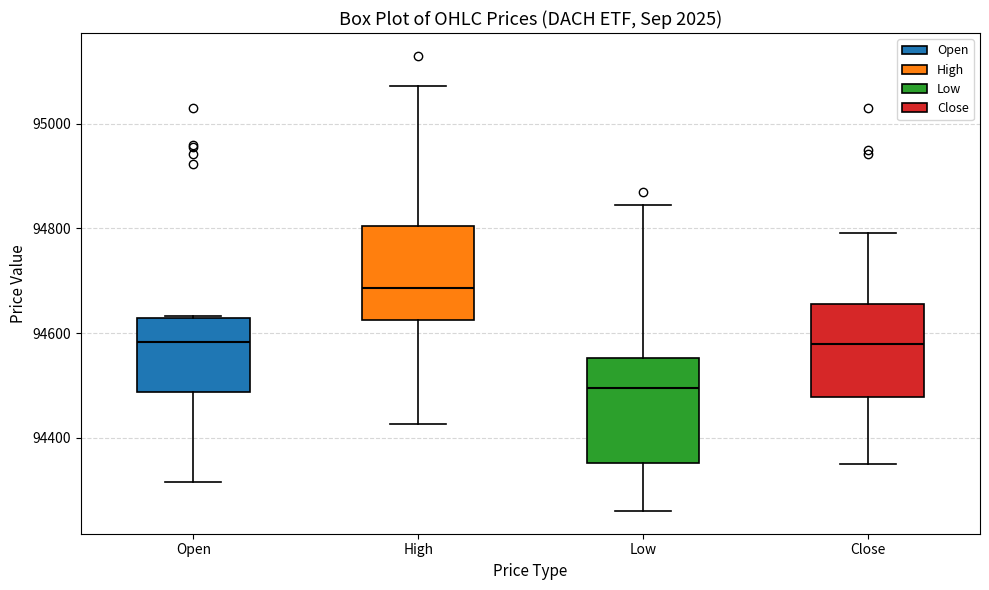

Which box is the tallest, from its lower edge to its upper edge?

Low